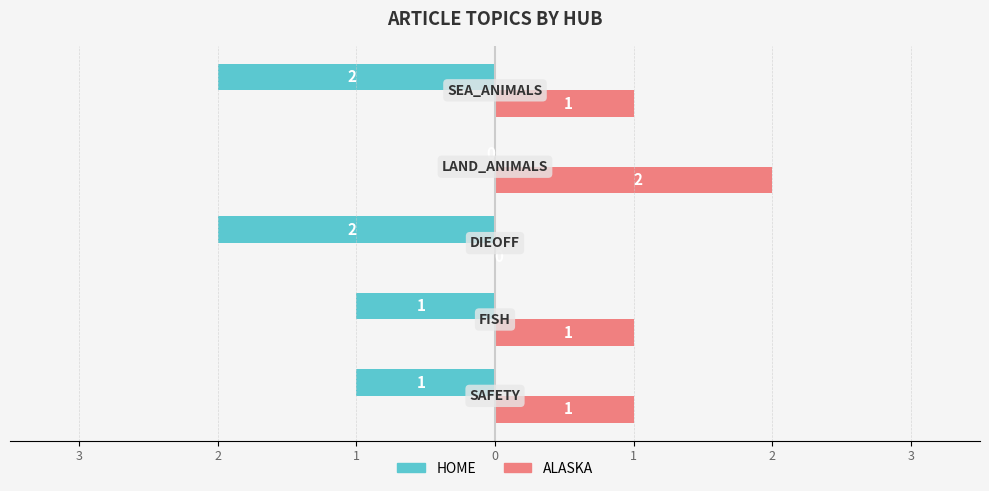

What is the maximum value shown in the chart?

2